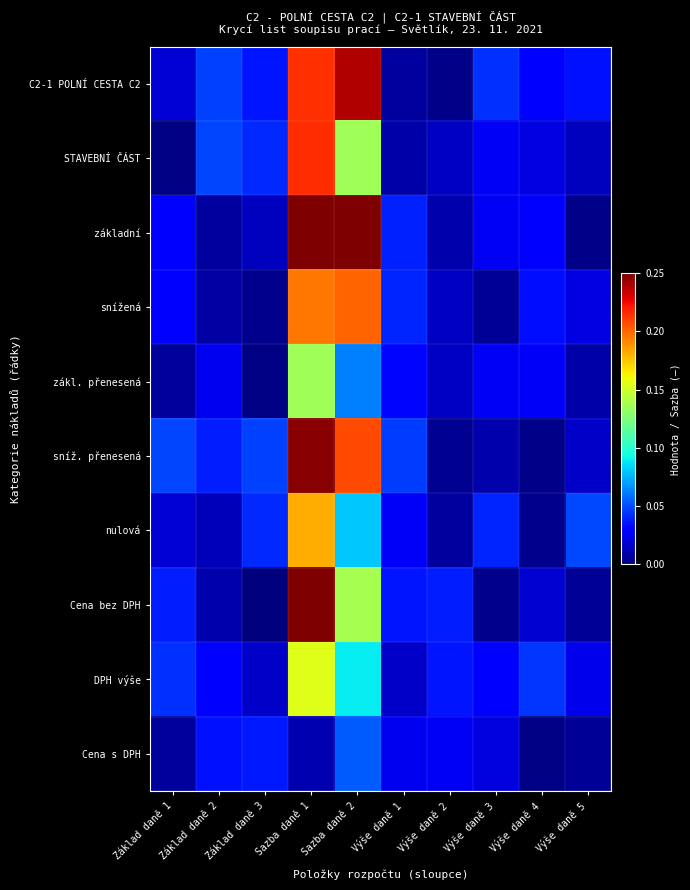

Which series has the largest total across all categories?

základní